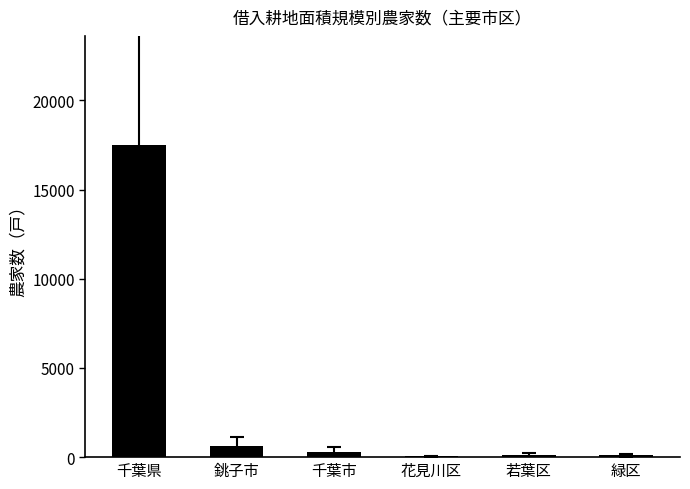

Which has a higher value, 銚子市 or 若葉区?

銚子市